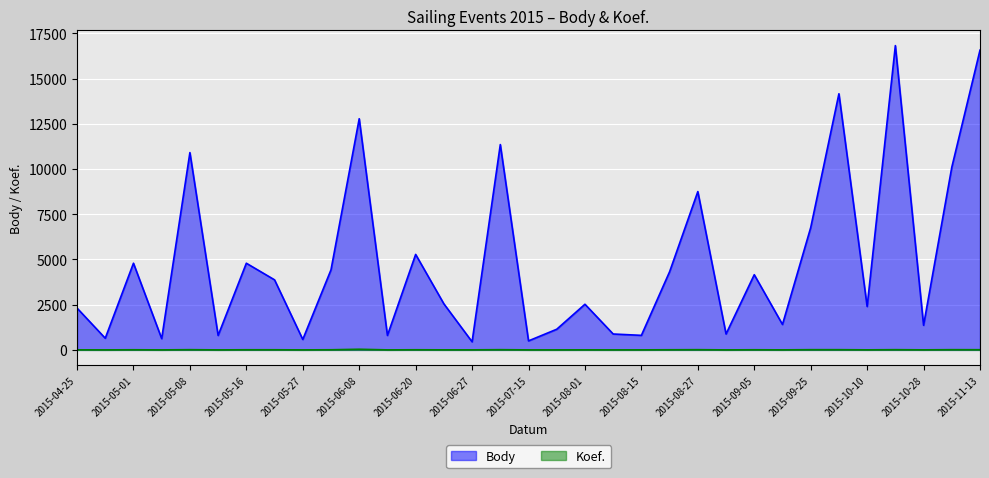

At which category does the chart reach its minimum across all series?

2015-04-29